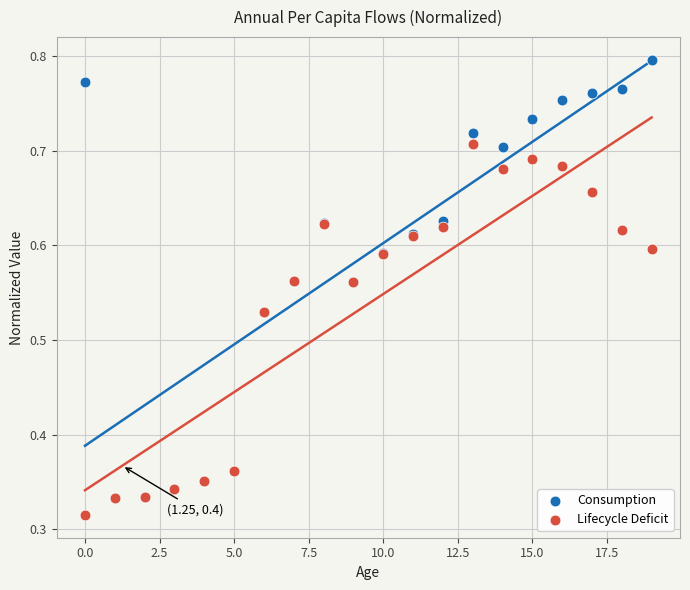

Which series contains the highest Y value?

Consumption